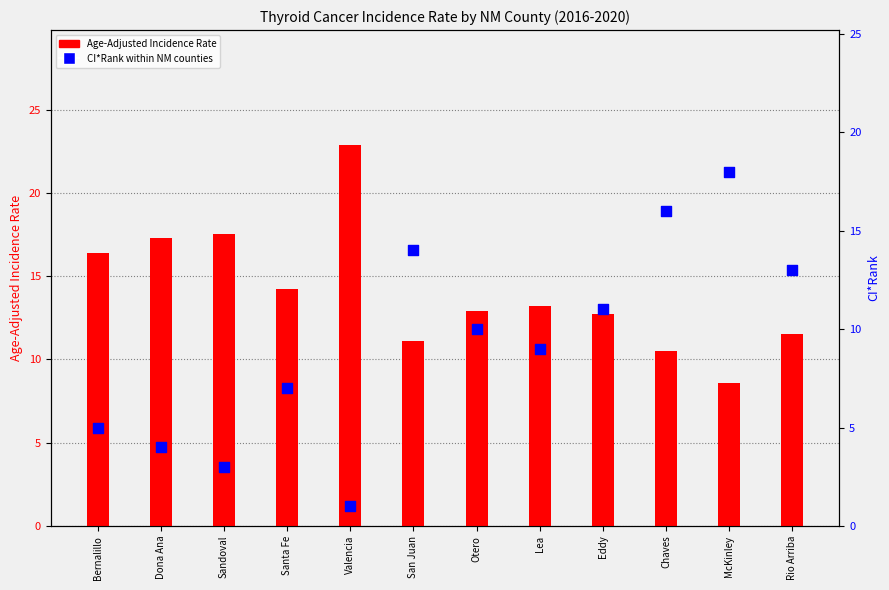

At how many categories does at least one series exceed 13?

9